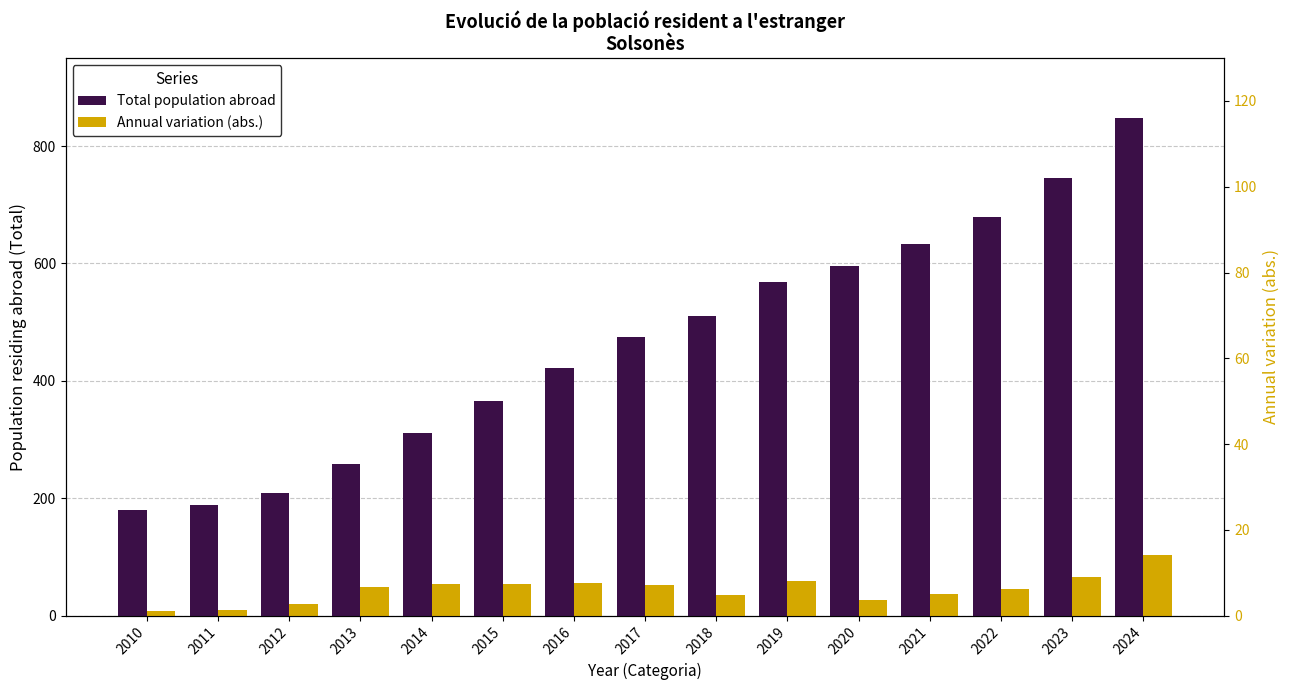

Rank the series at 2016 from lowest to highest value.

Annual variation (abs.), Total population abroad